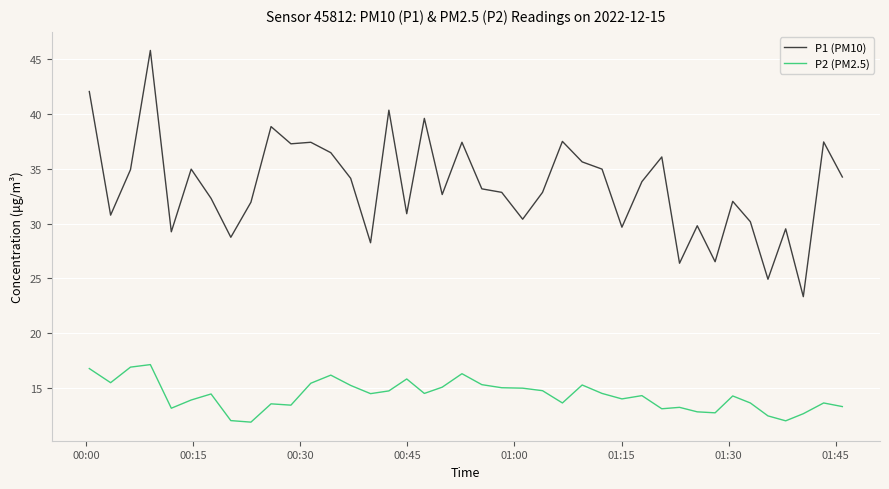

Which series has the largest range (max minus min)?

P1 (PM10)